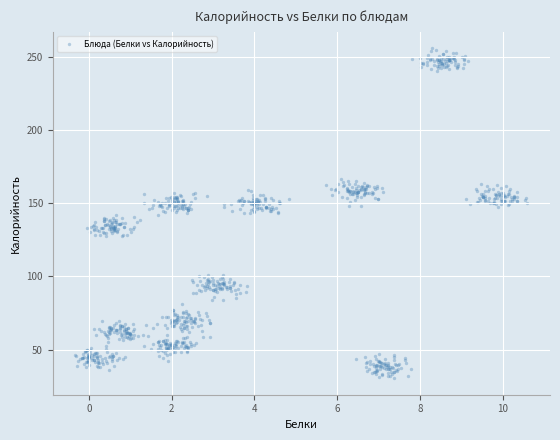

What is the range of Y values (max minus min)?

225.2